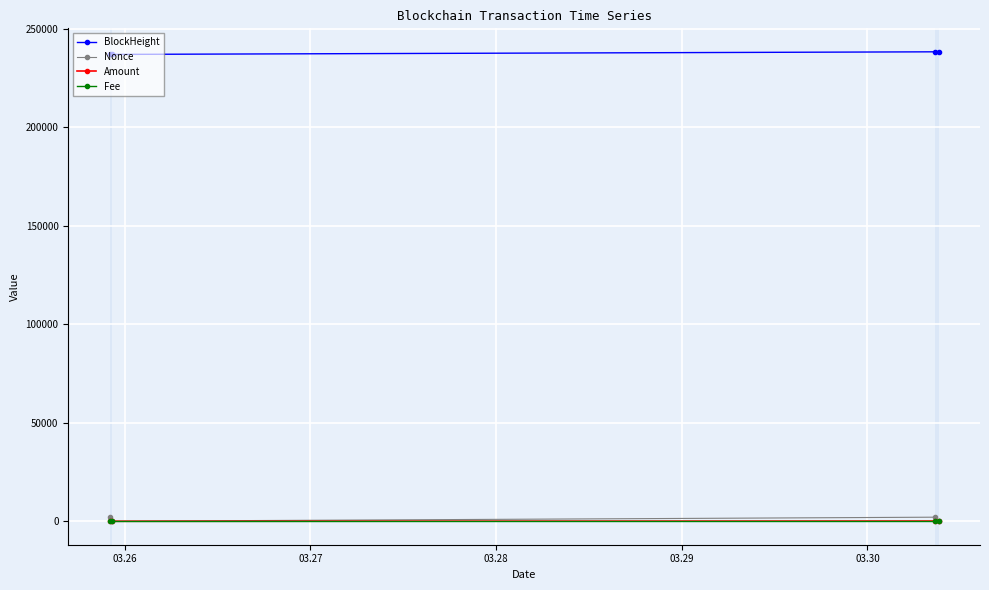

True or false: BlockHeight has more than 1 points higher than both neighbors.

False